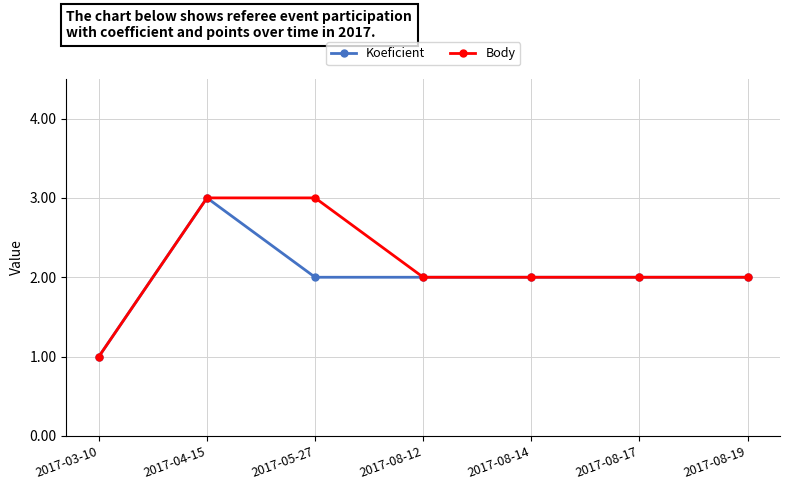

How many Koeficient values are between 2 and 3?

6